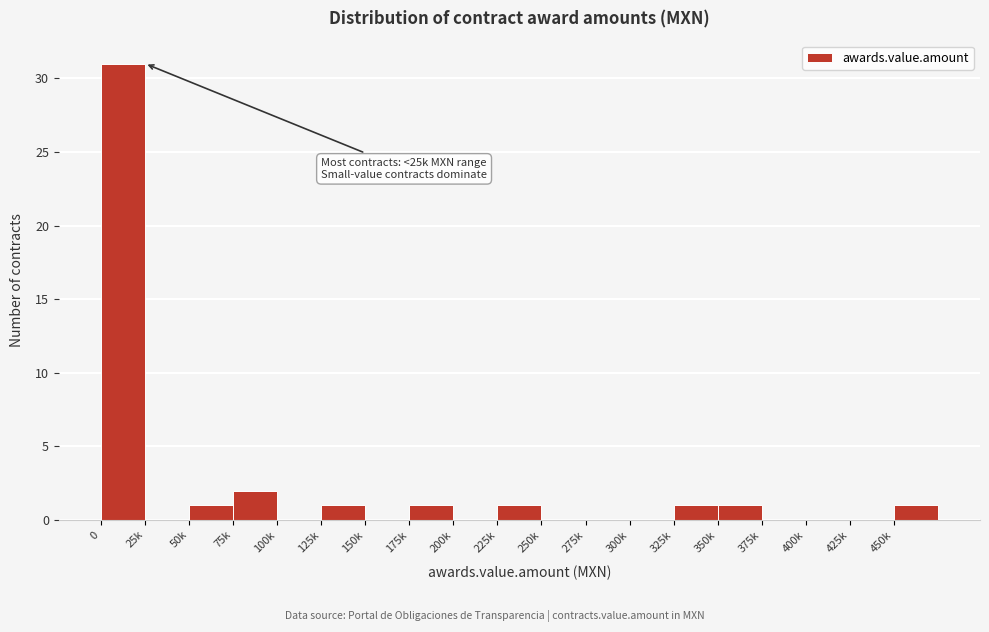

Reading left to right, list all the values displayed in this chart.

0=31	25k=0	50k=1	75k=2	100k=0	125k=1	150k=0	175k=1	200k=0	225k=1	250k=0	275k=0	300k=0	325k=1	350k=1	375k=0	400k=0	425k=0	450k=1